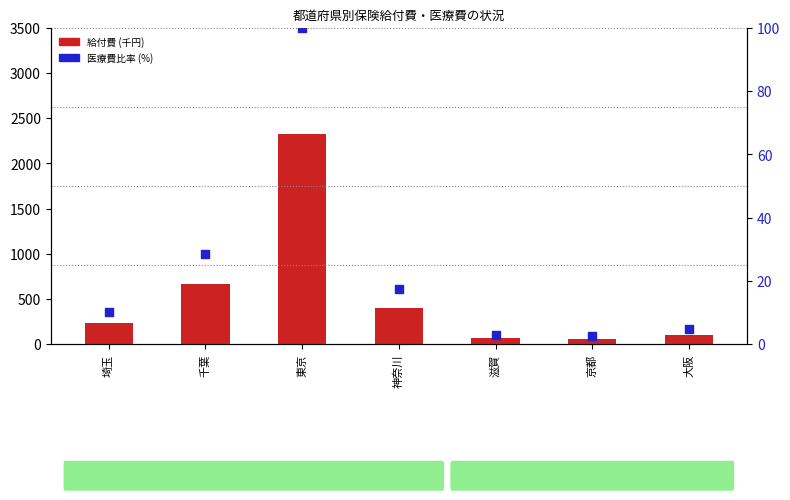

What is the total value across all series at 京都?

66.3